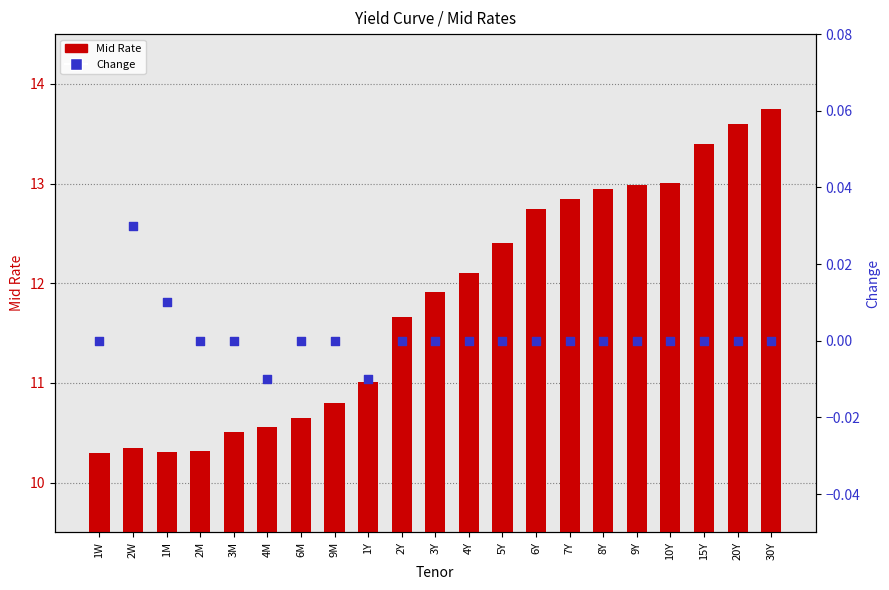

Is the value of Change at 3Y greater than the value of Mid Rate at 1W?

No